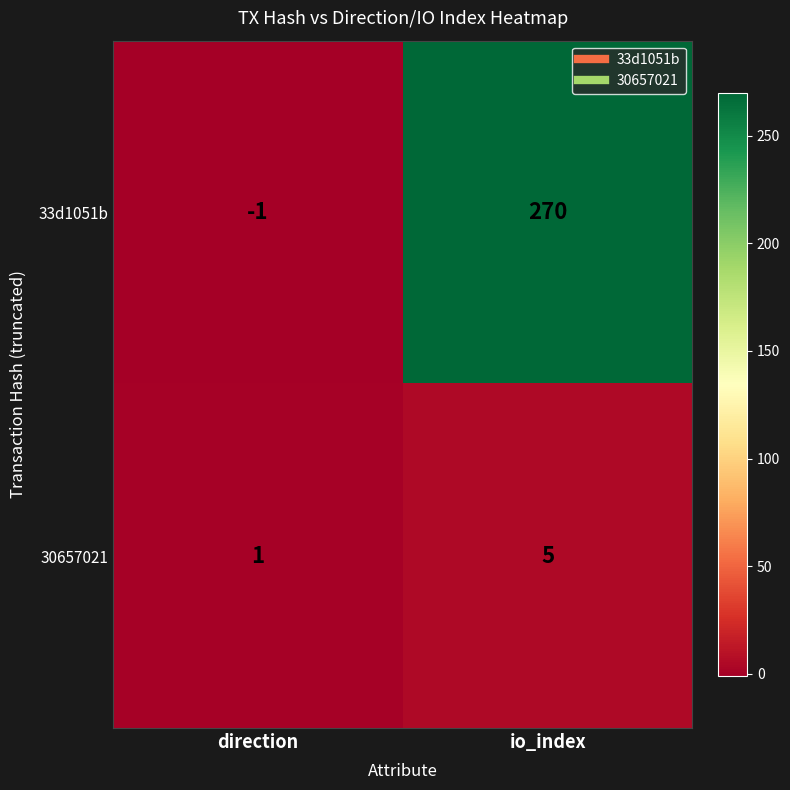

How many data points does each series have?

2